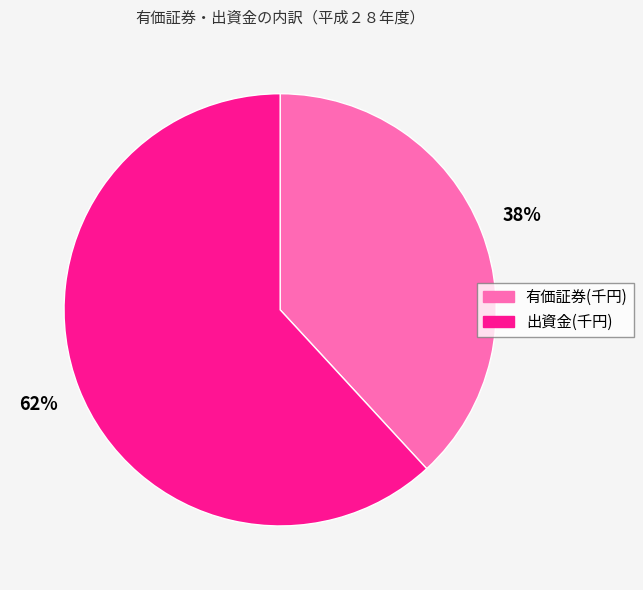

Is it true that 有価証券(千円) is 38% of the pie?

True